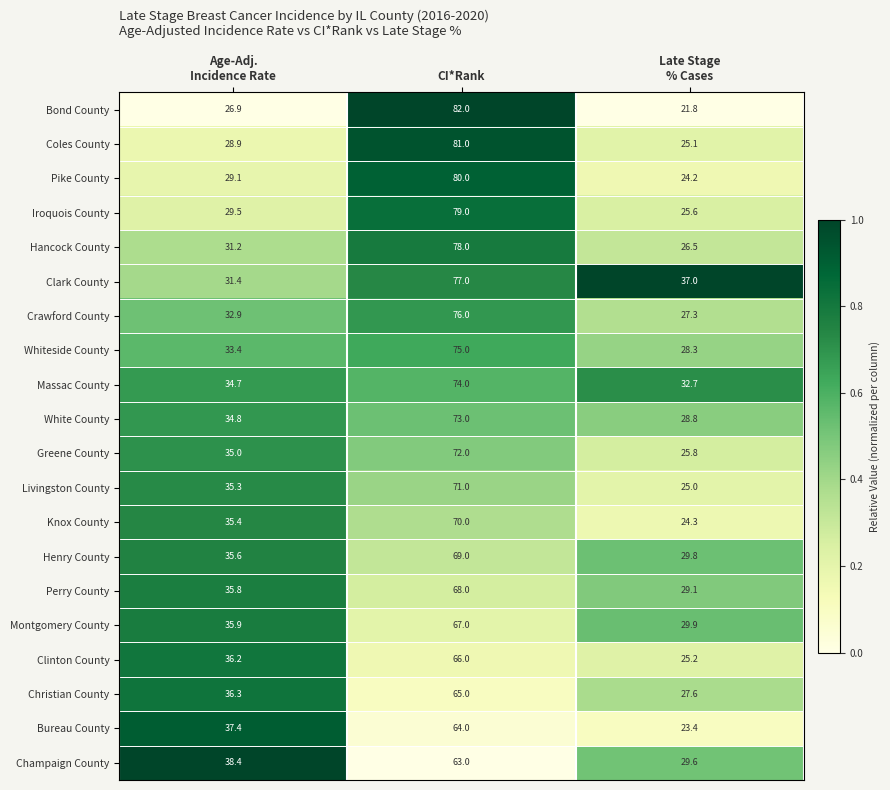

Rank the series by their maximum value, from highest to lowest.

Bond County, Coles County, Pike County, Iroquois County, Hancock County, Clark County, Crawford County, Whiteside County, Massac County, White County, Greene County, Livingston County, Knox County, Henry County, Perry County, Montgomery County, Clinton County, Christian County, Bureau County, Champaign County